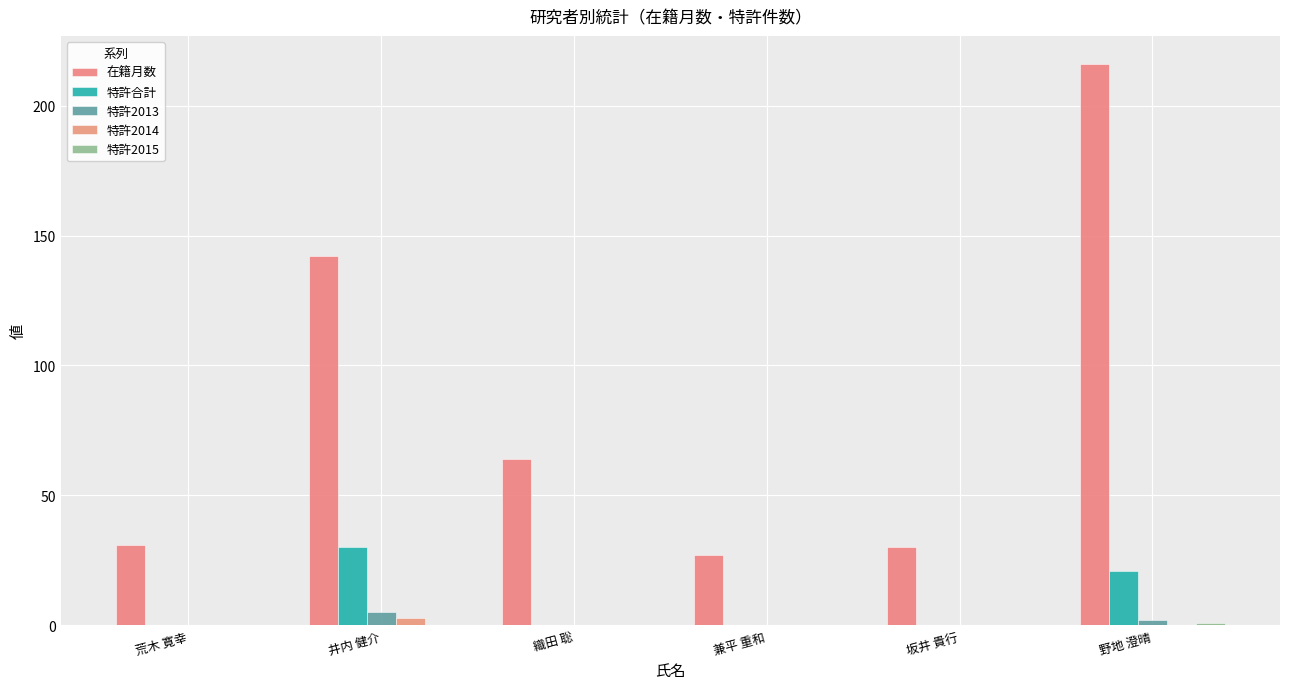

Reading left to right, transcribe all the data shown in this chart.

在籍月数: 31	142	64	27	30	216
特許合計: 0	30	0	0	0	21
特許2013: 0	5	0	0	0	2
特許2014: 0	3	0	0	0	0
特許2015: 0	0	0	0	0	1